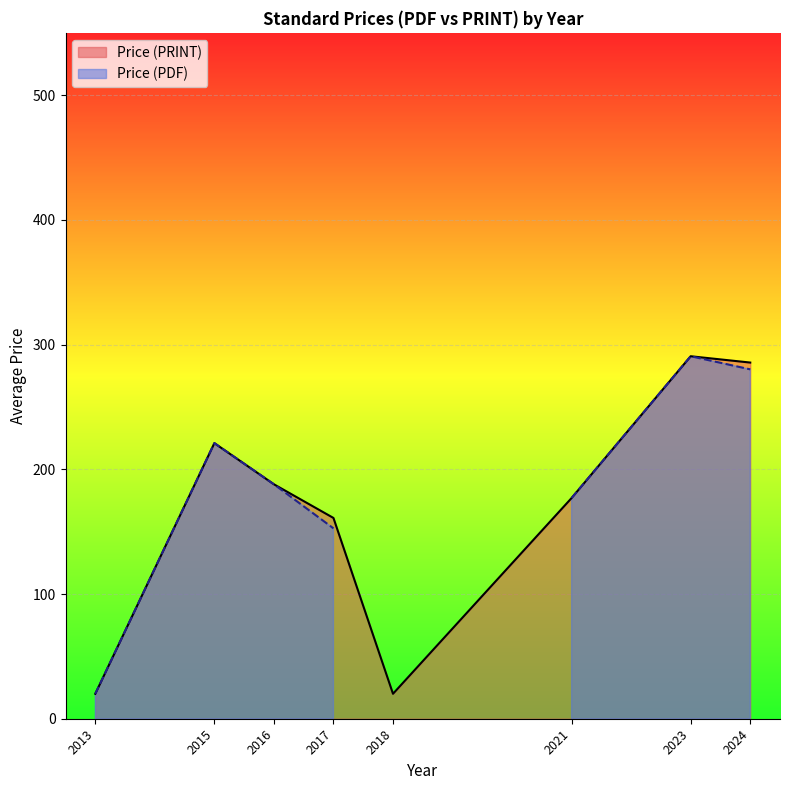

Between 2022 and 2023, which series saw the biggest shift?

Price (PDF)